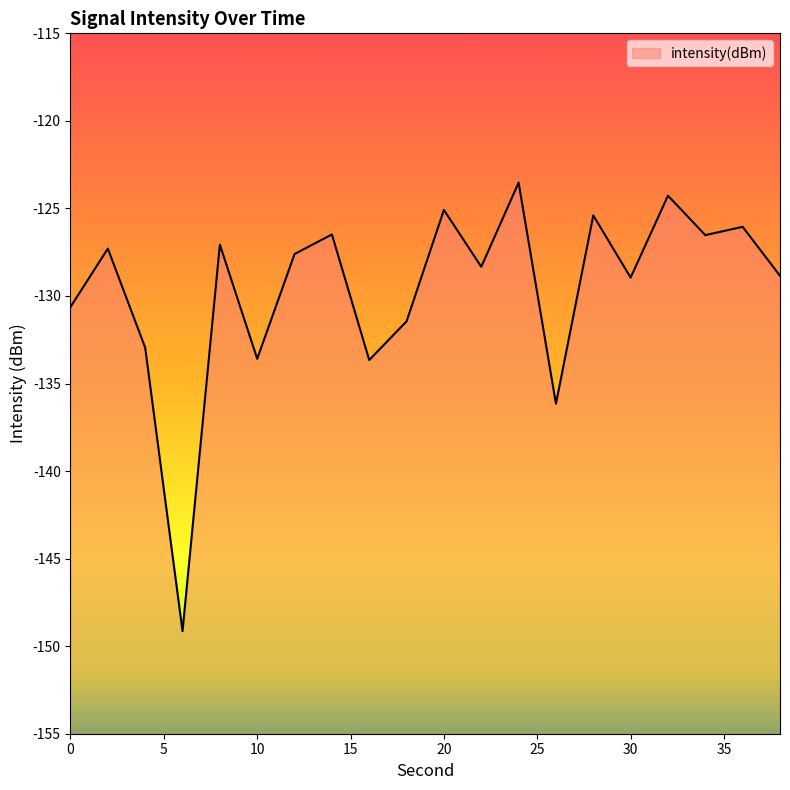

True or false: the data shows -136.2 at 26.

True